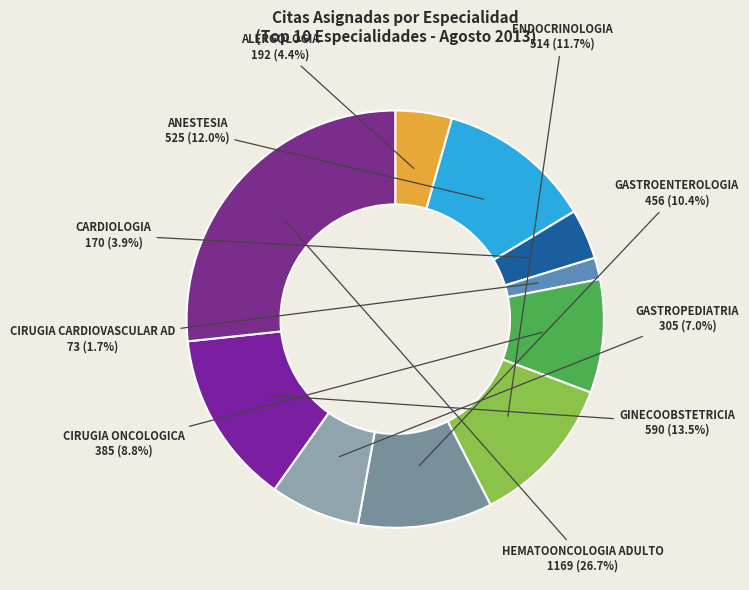

Does ENDOCRINOLOGIA represent more than half of the total?

No